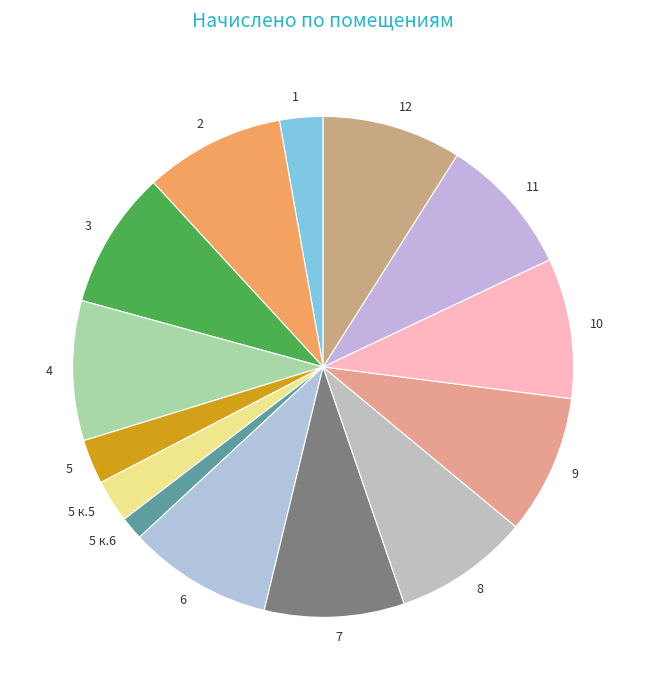

Does 12 represent more than half of the total?

No